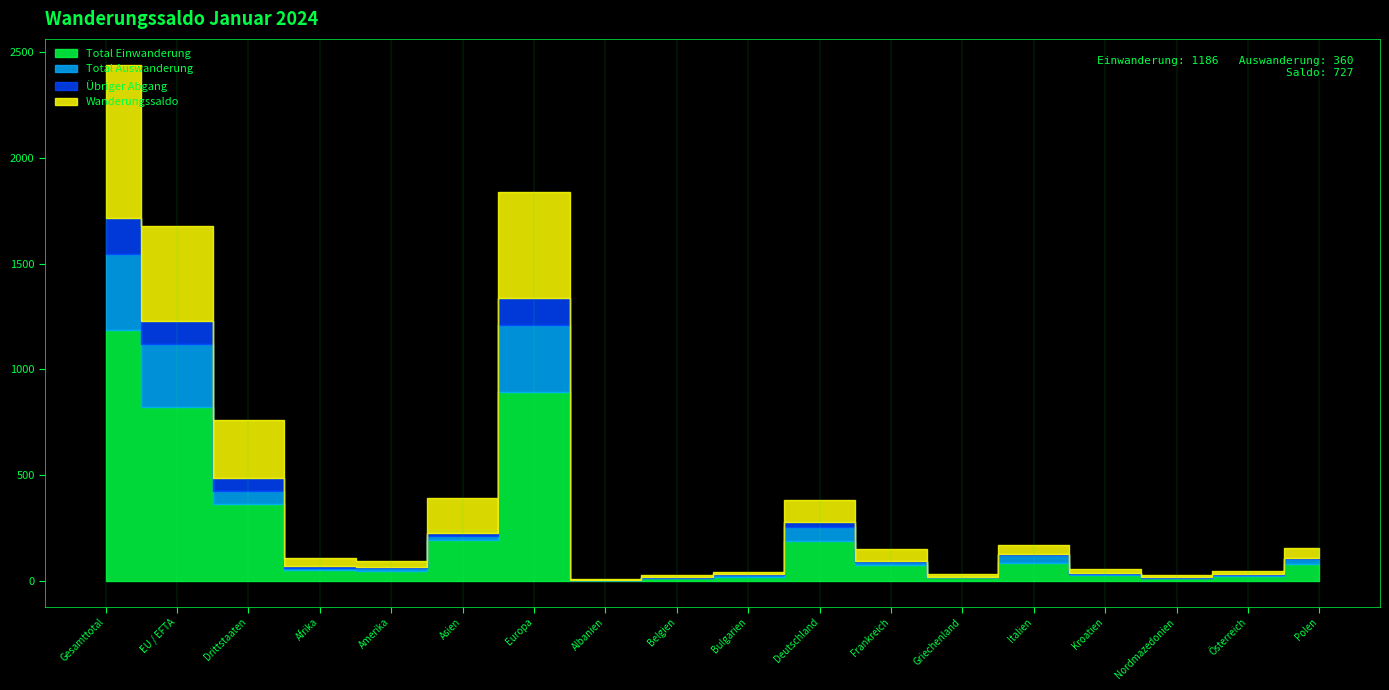

Which series changed the most between Afrika and Albanien?

Total Einwanderung